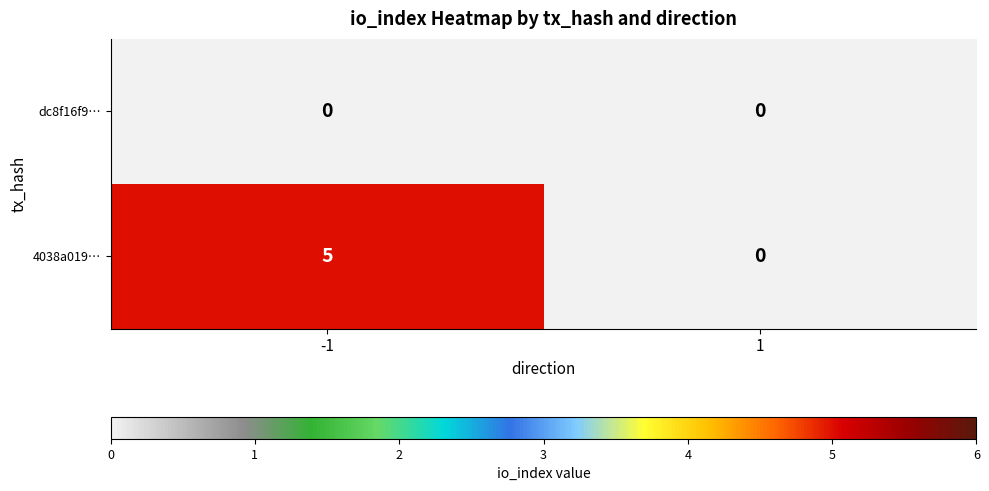

How many data points does each series have?

2